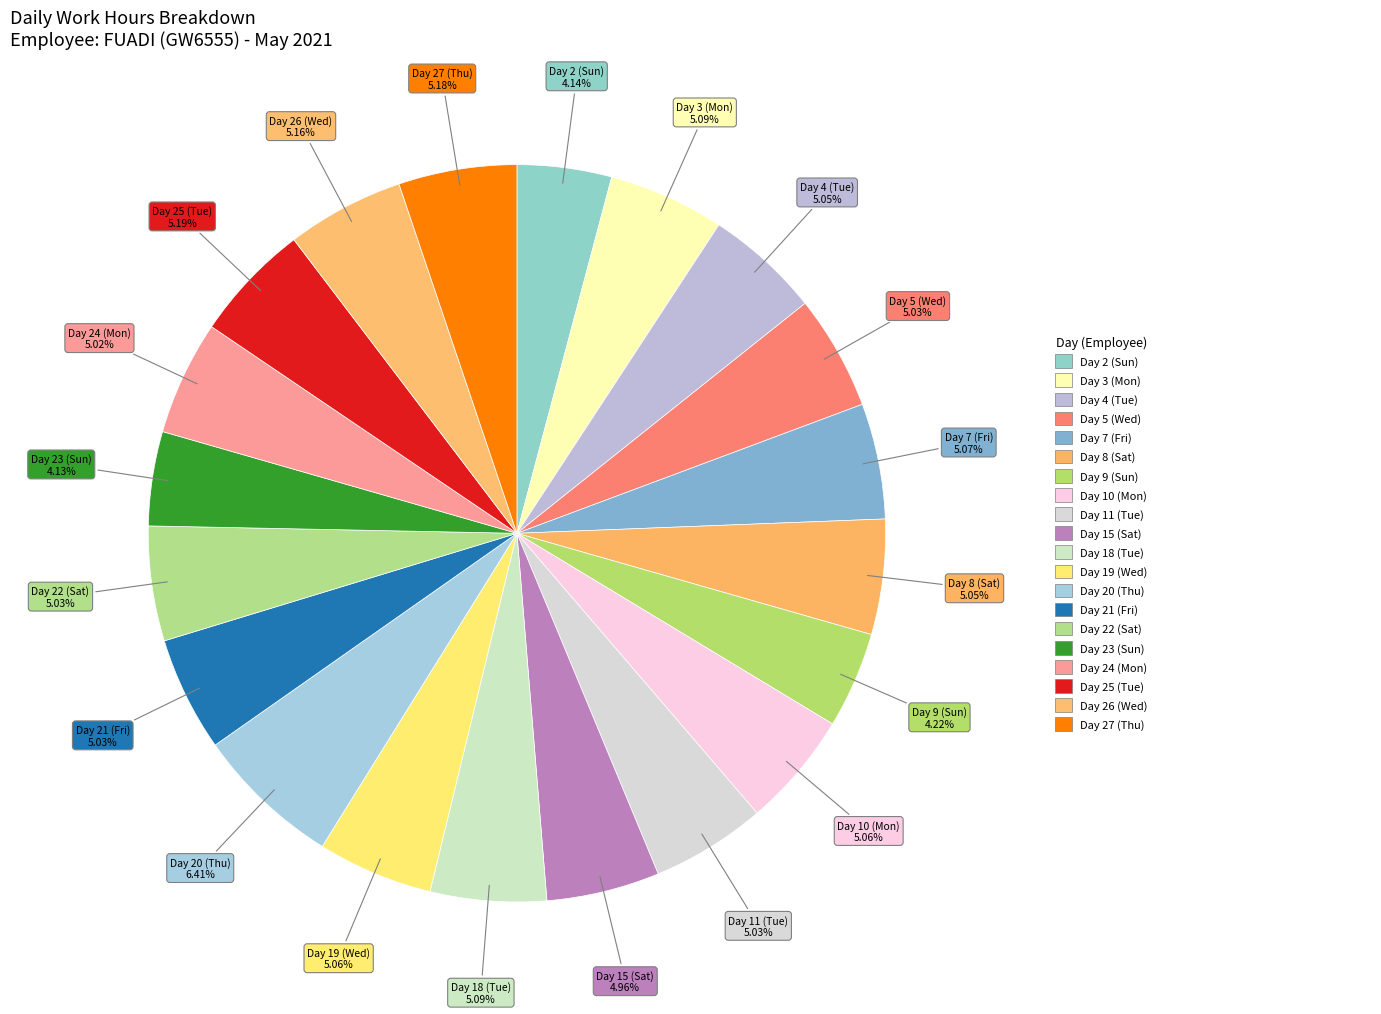

The Day 24 (Mon) slice represents 1% of the pie. True or false?

False